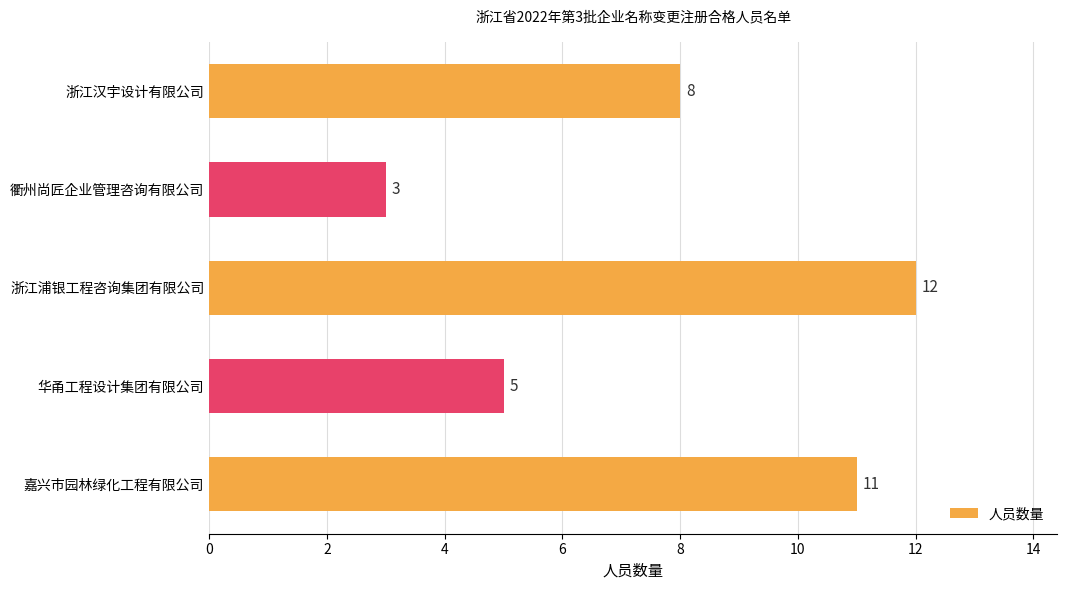

Reading bottom to top, list all the values displayed in this chart.

11	5	12	3	8